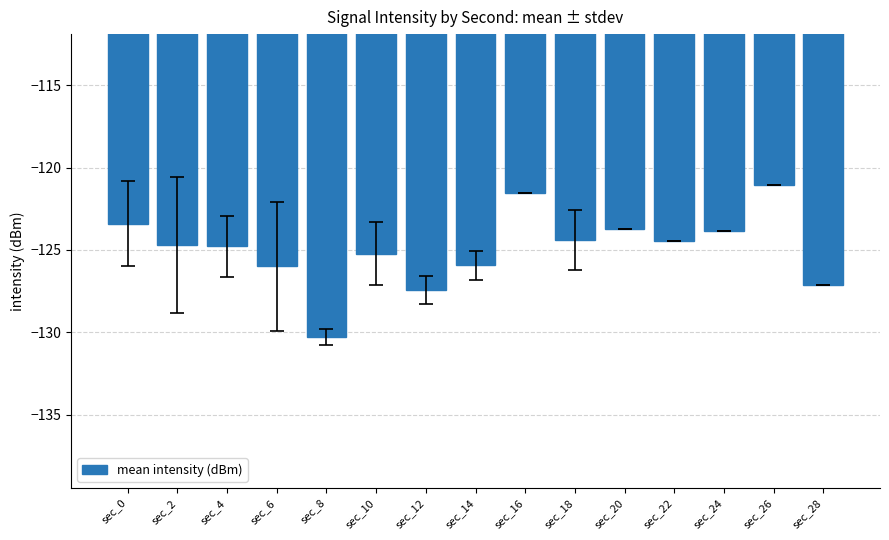

How many values are below -124?

10